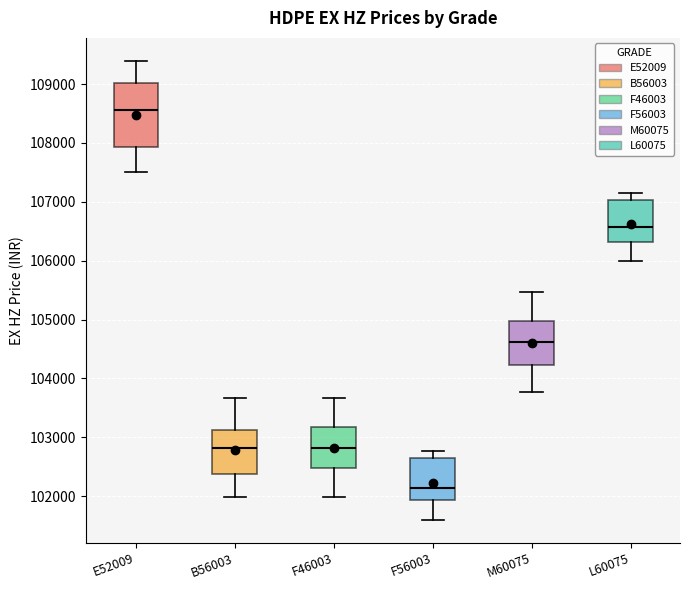

Reading left to right, transcribe this box plot: for each box, give where its median line is, the range the box spans, and where its two whiskers end, as read against the y-axis. The values are not printed on the chart, so give them approximately, as read against the axis.

E52009: median 108600, box 107900 to 109000, whiskers 107500 to 109400
B56003: median 102800, box 102400 to 103100, whiskers 102000 to 103700
F46003: median 102800, box 102500 to 103200, whiskers 102000 to 103700
F56003: median 102100, box 101900 to 102600, whiskers 101600 to 102800
M60075: median 104600, box 104200 to 105000, whiskers 103800 to 105500
L60075: median 106600, box 106300 to 107000, whiskers 106000 to 107100